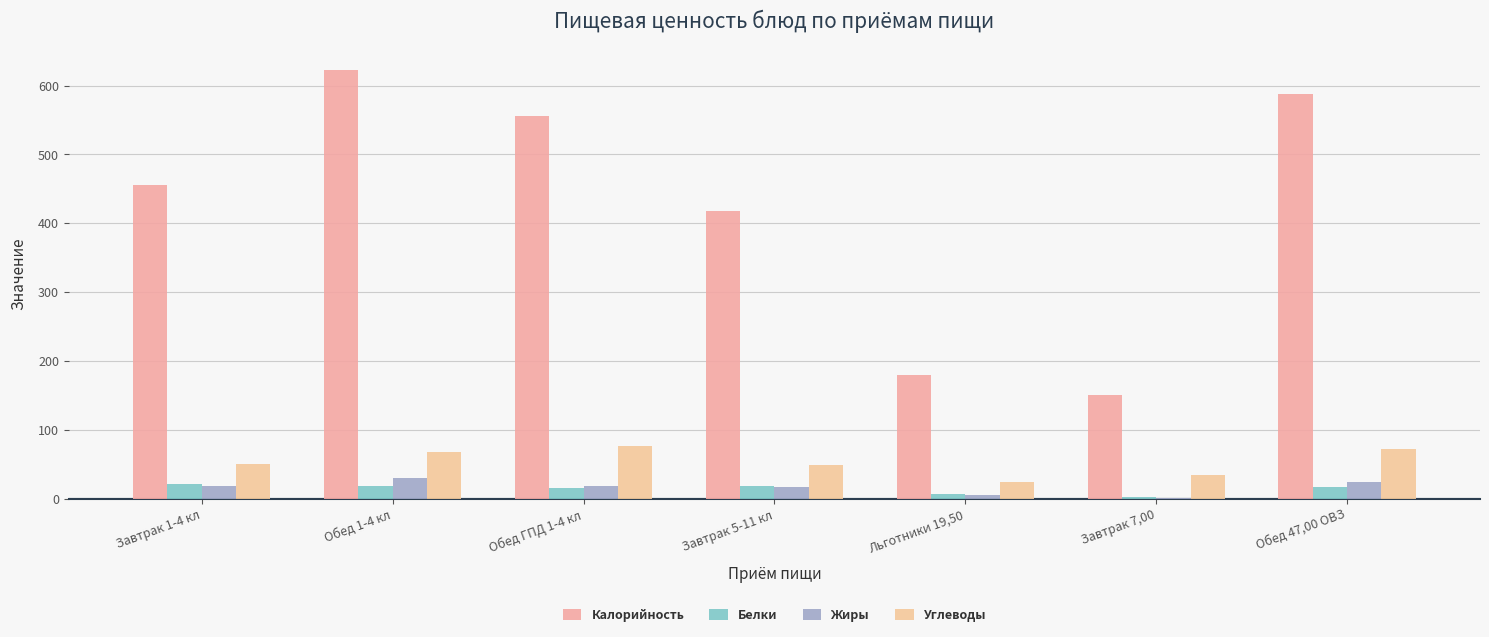

Reading left to right, list all the values displayed in this chart.

Калорийность: 456	622	556	418	179	151	588
Белки: 22	18	16	18	7	2	17
Жиры: 18	30	19	17	6	1	25
Углеводы: 50	68	77	49	24	34	72